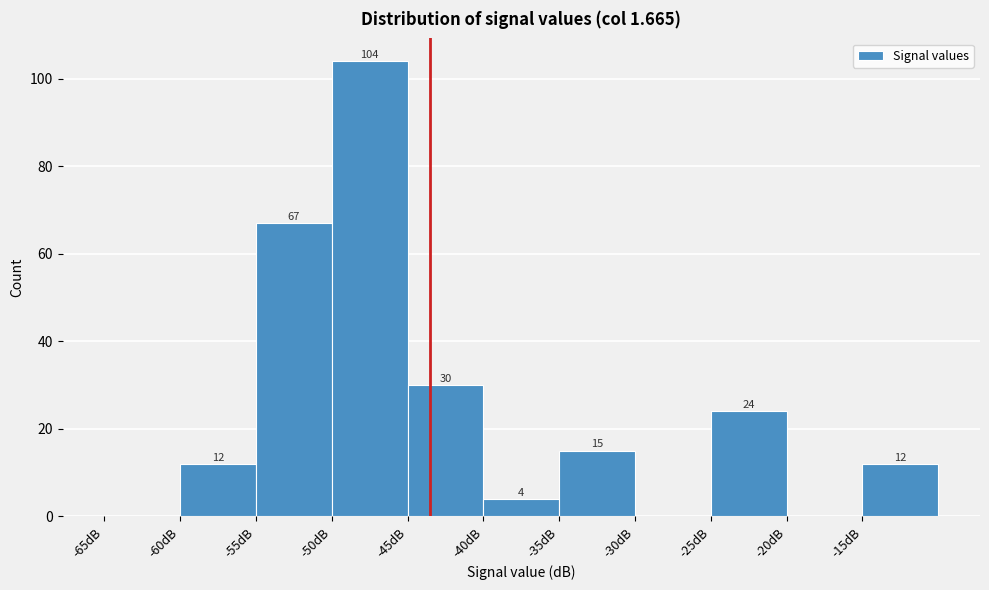

Which range on the x-axis has the tallest bar?

-50 to -45